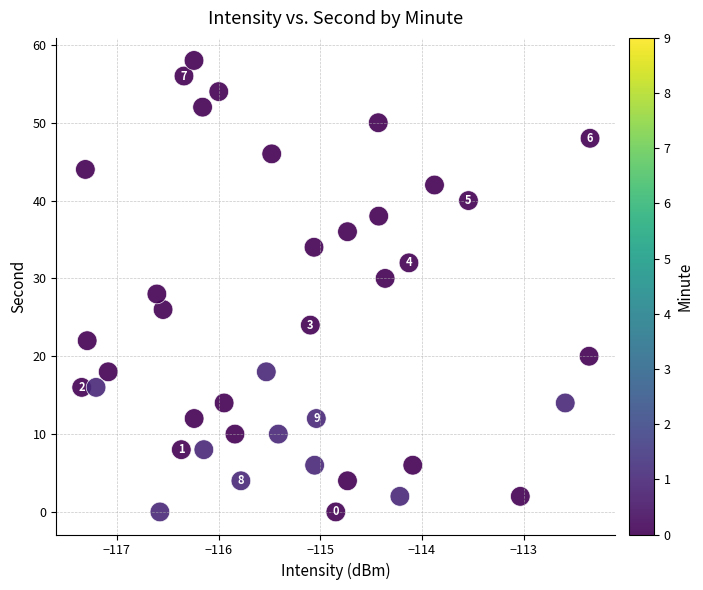

What is the range of Y values (max minus min)?

58